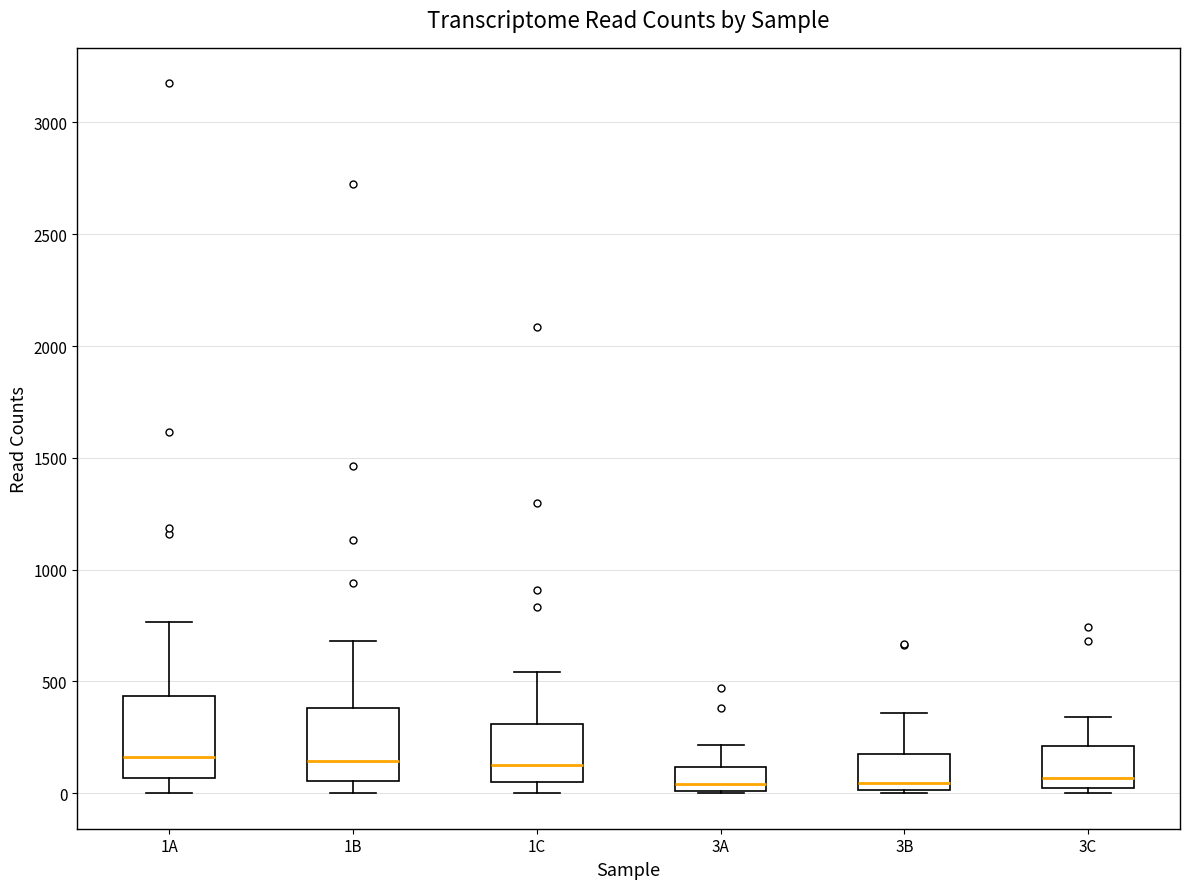

Reading left to right, read every box against the y-axis: the position of its median line, the range the box covers, and the ends of its whiskers. The values are not printed on the chart, so give them approximately, as read against the axis.

1A: median 150, box 50 to 450, whiskers 0 to 750
1B: median 150, box 50 to 400, whiskers 0 to 700
1C: median 150, box 50 to 300, whiskers 0 to 550
3A: median 50, box 0 to 100, whiskers 0 to 200
3B: median 50, box 0 to 200, whiskers 0 (just below the box's lower edge) to 350
3C: median 50 (just above the box's lower edge), box 50 to 200, whiskers 0 to 350